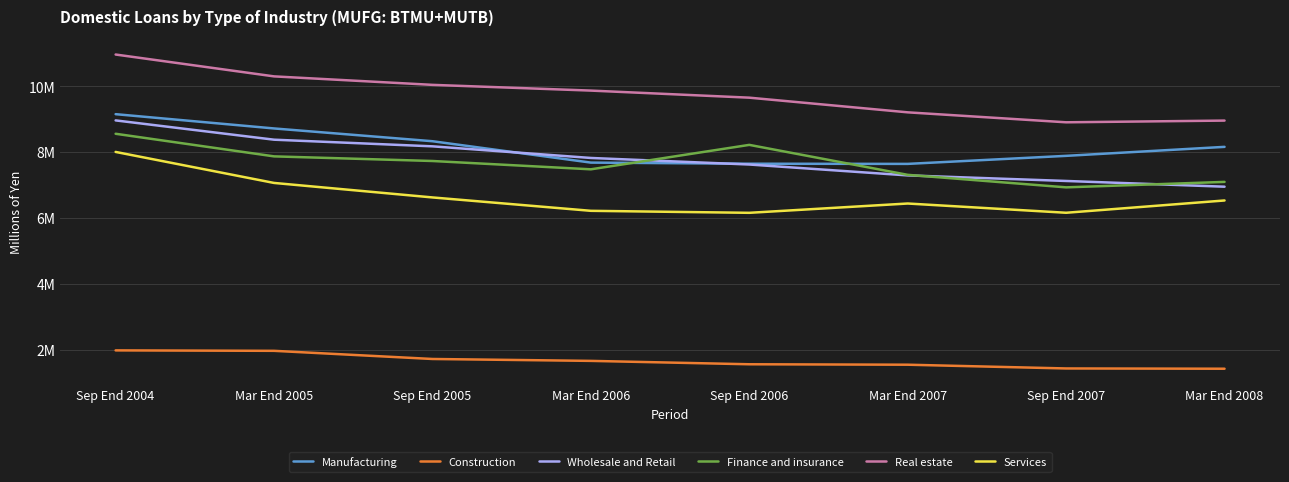

Which series ends up on top after the final intersection of Manufacturing and Finance and insurance?

Manufacturing